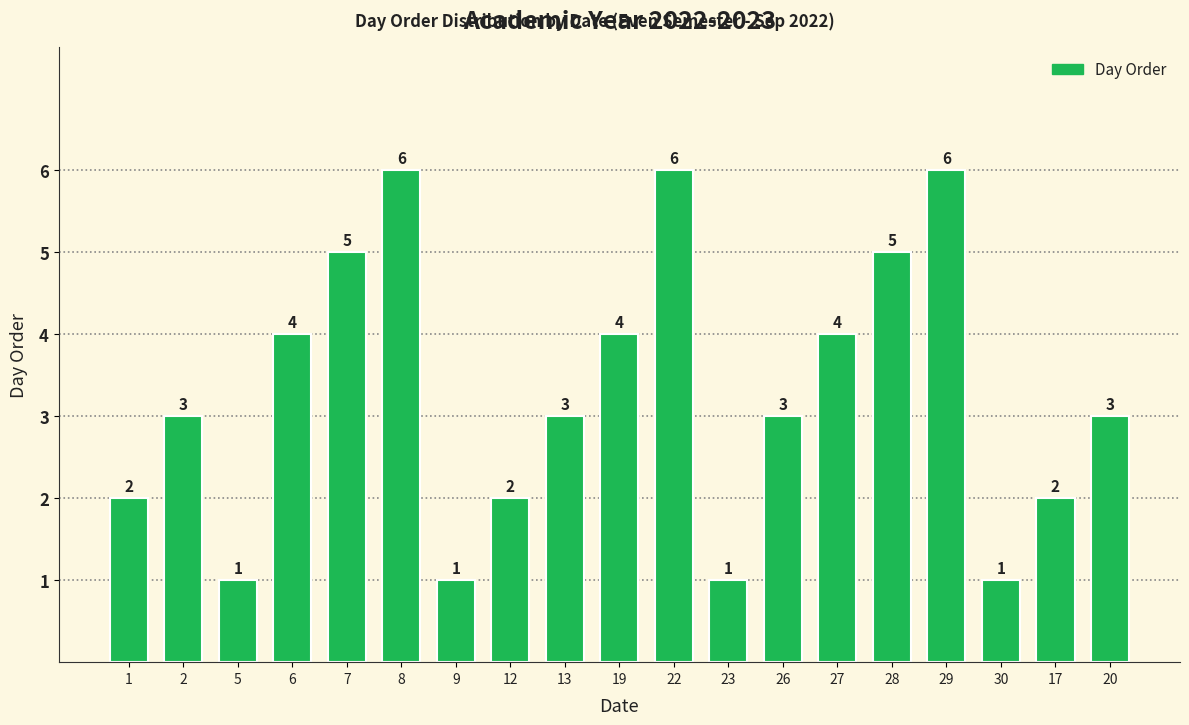

What is the difference between the maximum and minimum values?

5